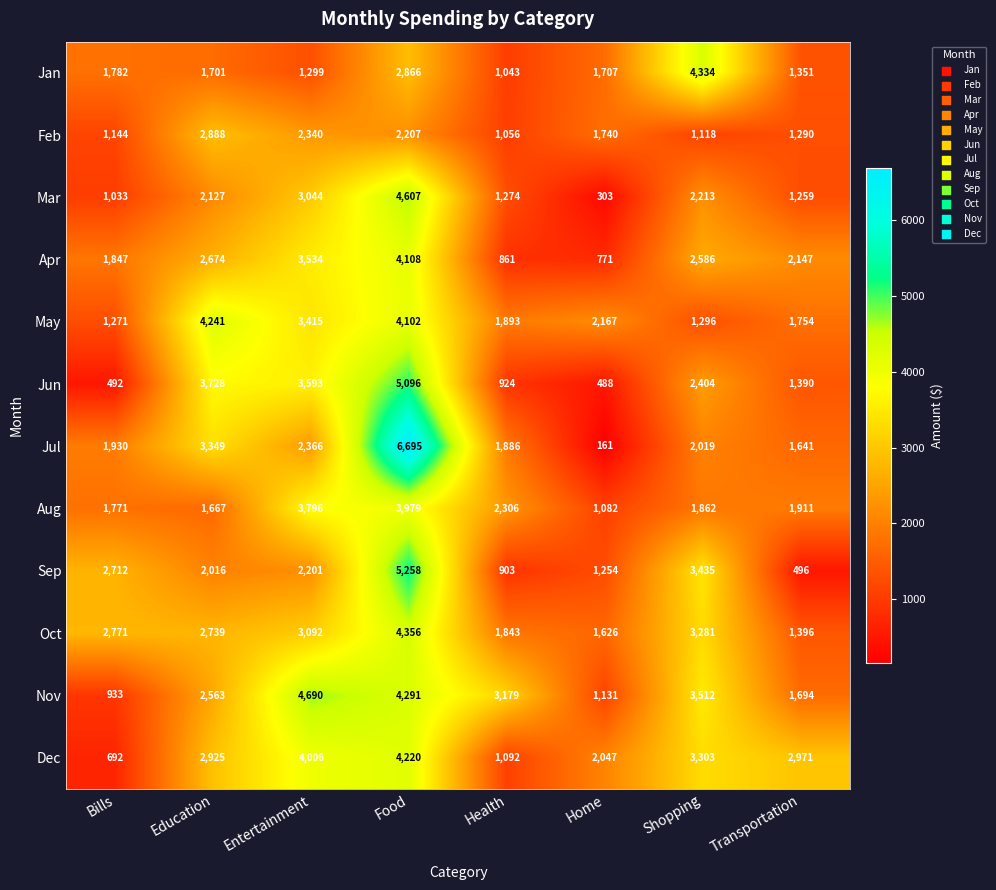

The Jun series shows 3593 at Entertainment. True or false?

True